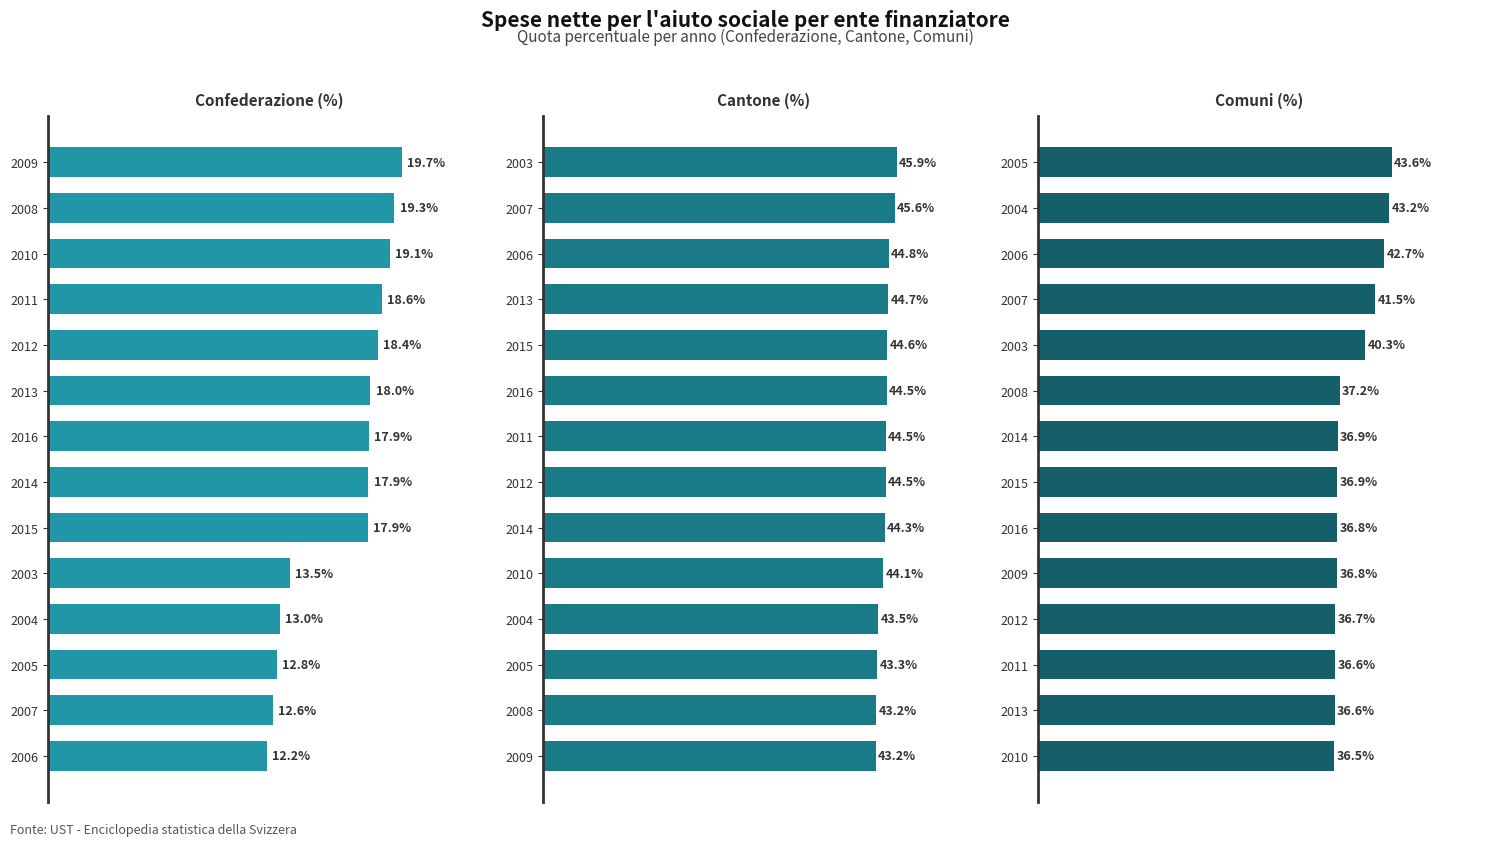

Which series changed the most between 6 and 12?

Confederazione (%)